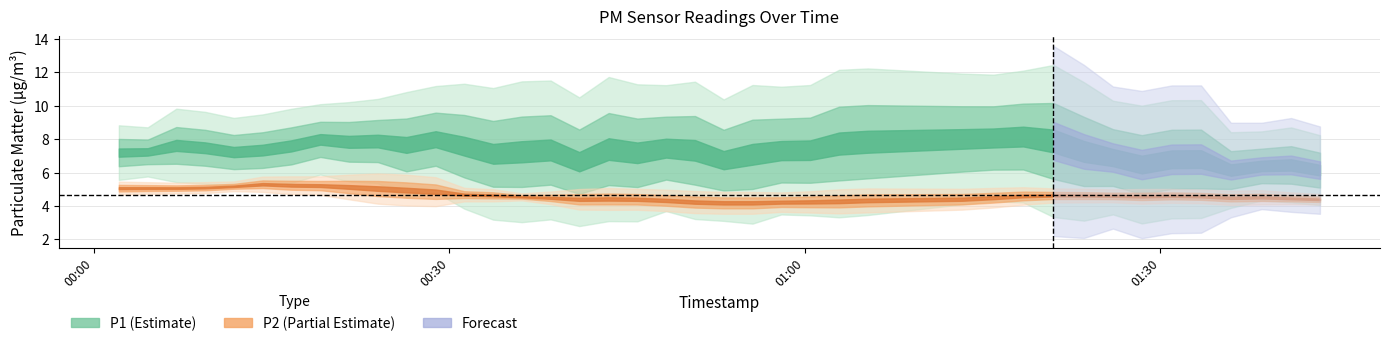

What is the average value of the P1 series?

7.3